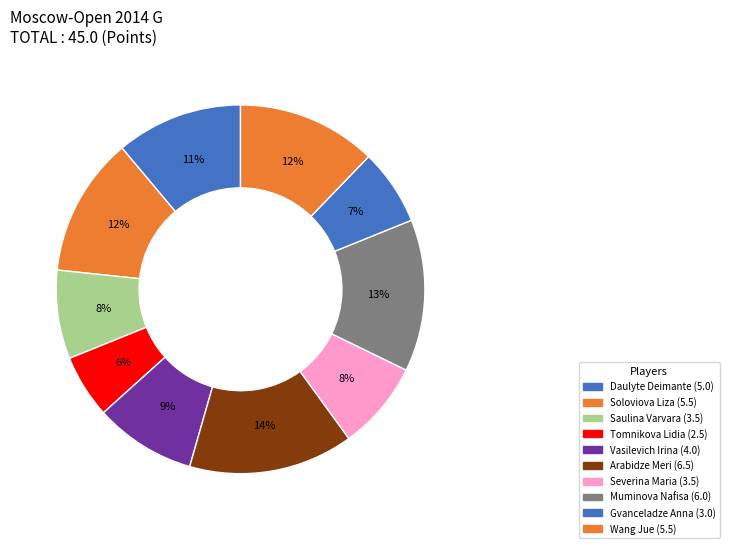

How many slices are in this pie chart?

10